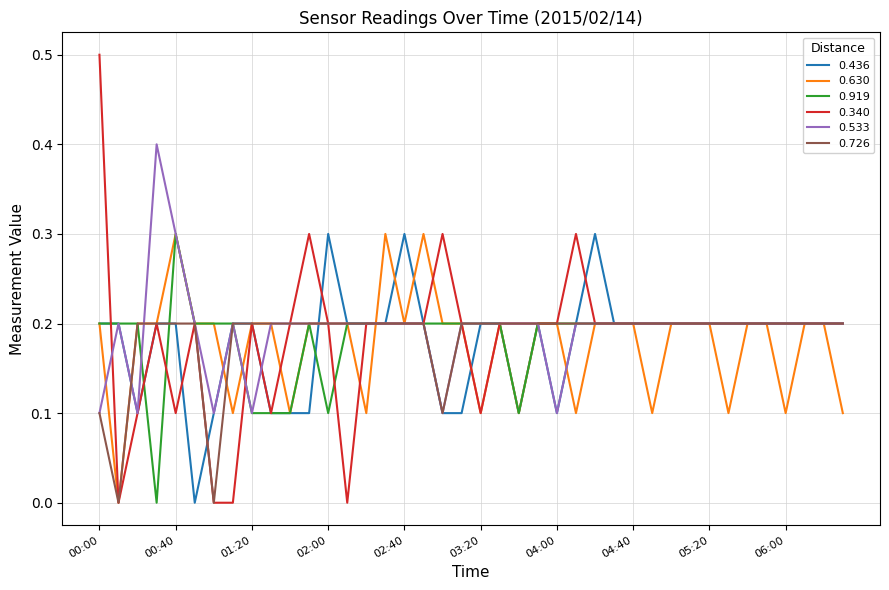

Which series has the largest range (max minus min)?

0.340